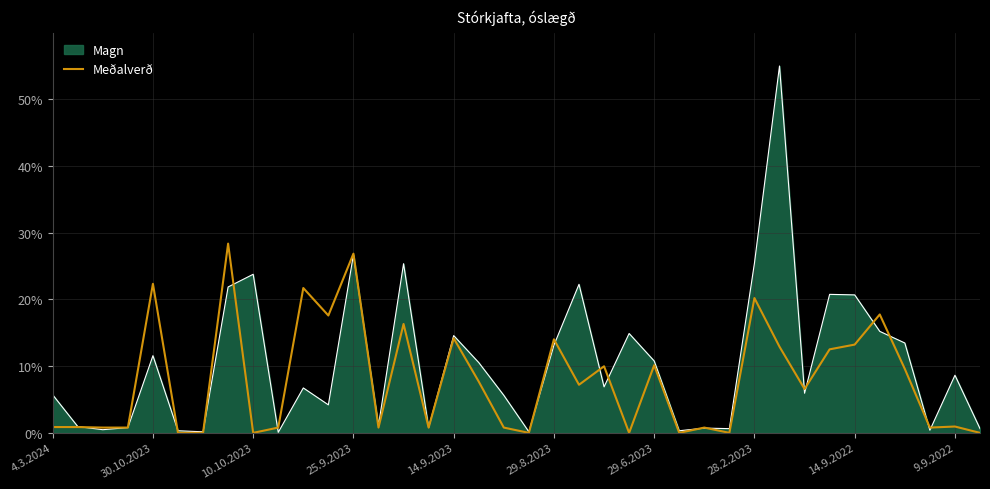

Does the chart have visible grid lines?

Yes